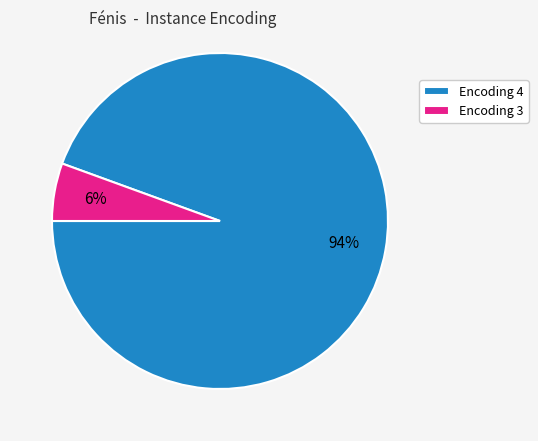

What is the largest slice in the pie chart?

Encoding 4